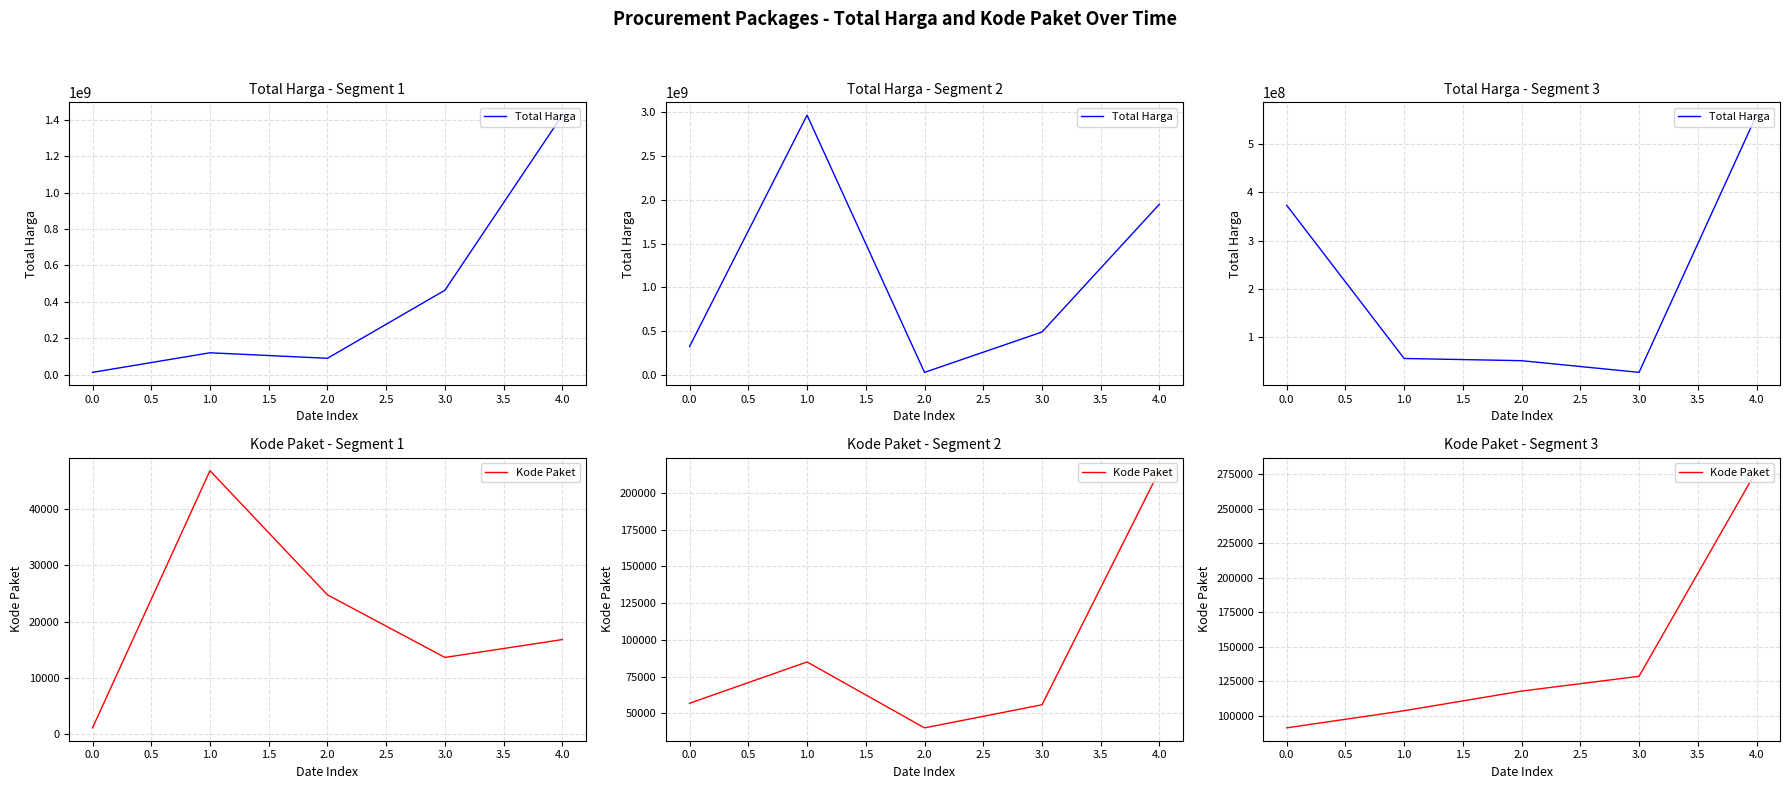

True or false: Kode Paket and Total Harga intersect in this chart.

False